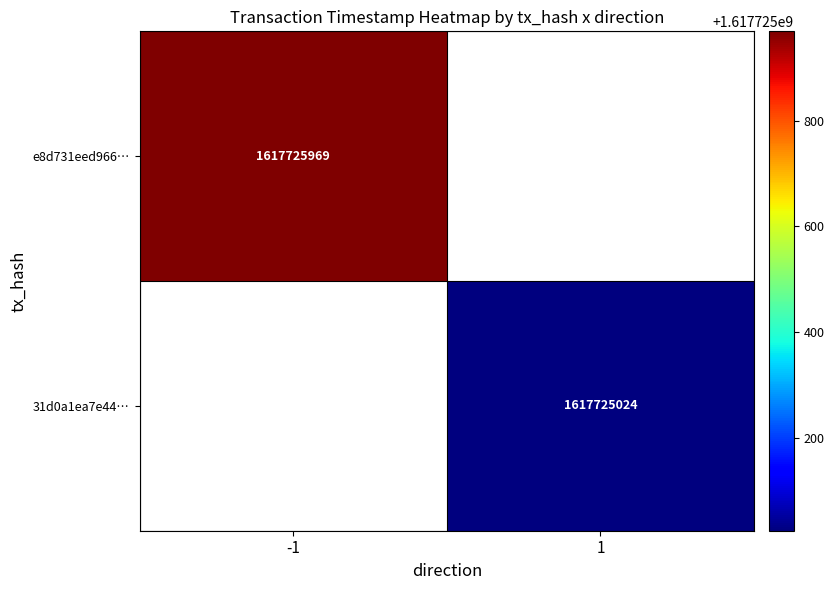

What is the approximate value of 31d0a1ea7e440dde2642003881c023f70ba5ee2 at time_stamp, to the nearest 10?

1617725020